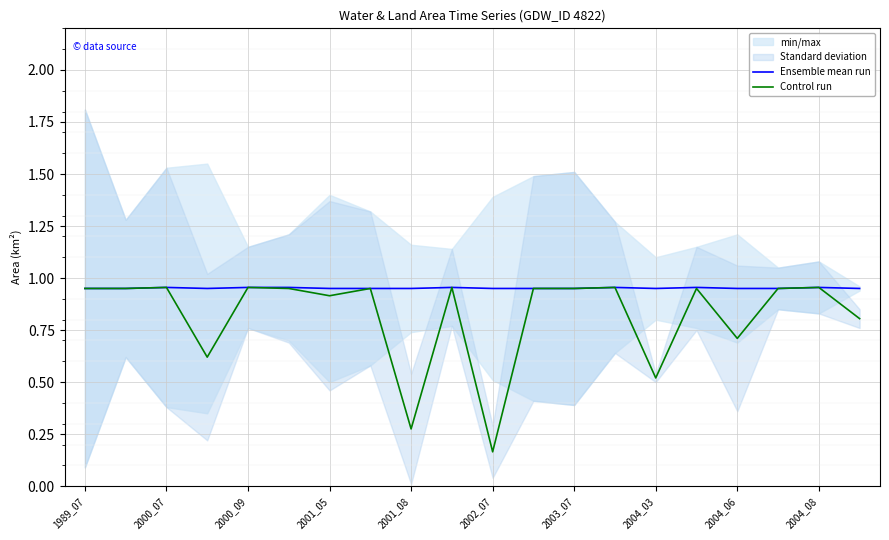

The Control run series shows 1.4 at 2004_08. True or false?

False